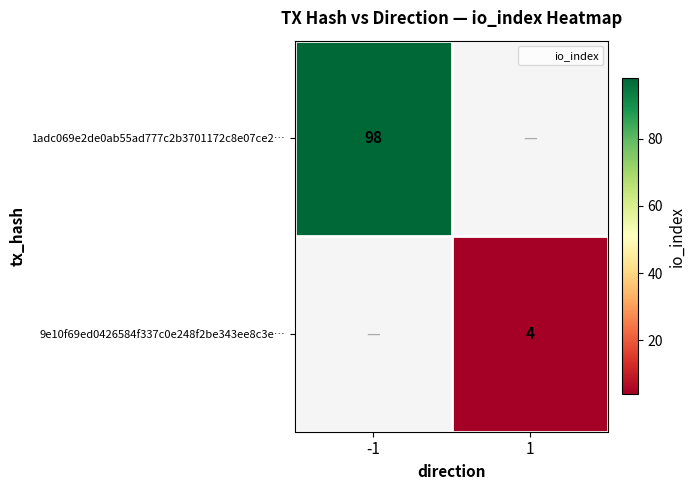

List the labels in order of 1adc069e2de0ab55ad777c2b3701172c8e07ce2… value, smallest first.

-1, 1